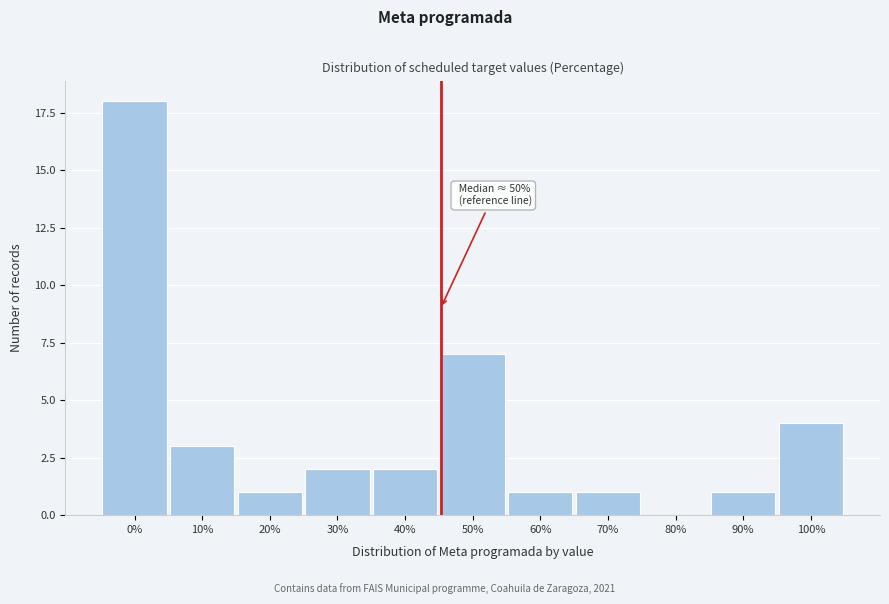

Reading right to left, what are all the values shown in this chart?

100%=4	90%=1	80%=0	70%=1	60%=1	50%=7	40%=2	30%=2	20%=1	10%=3	0%=18